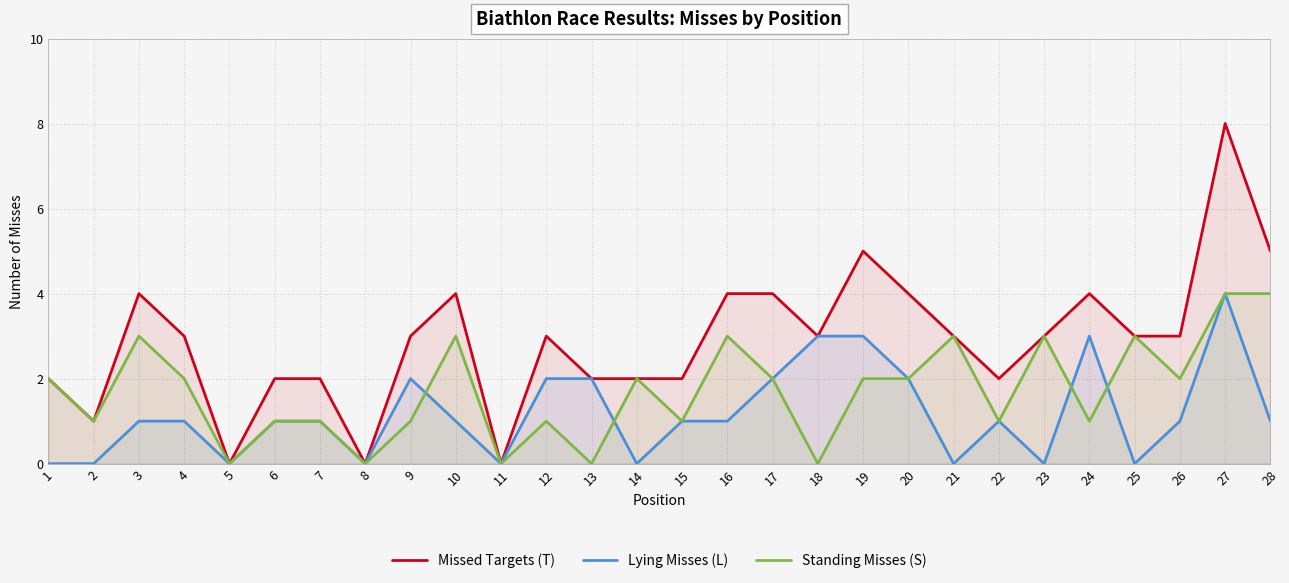

True or false: Standing Misses (S) has a value of 1 at 1.

False